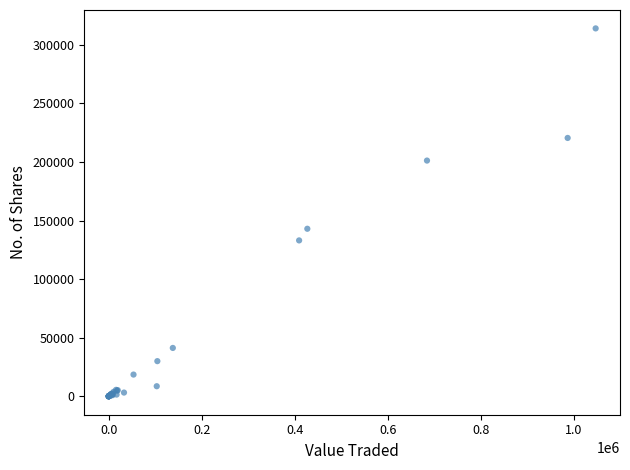

What Y value in the scatter plot is closest to 157010?

143015